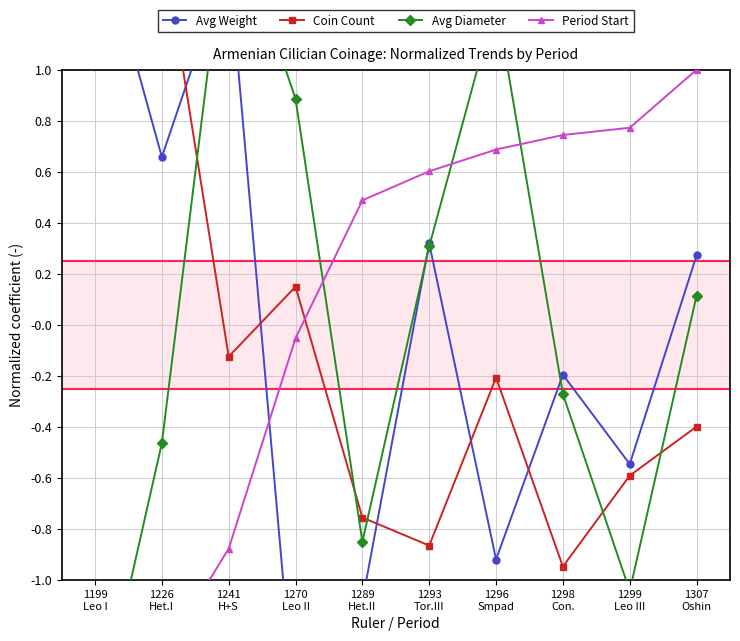

Is this an area chart (filled region under the line)?

No